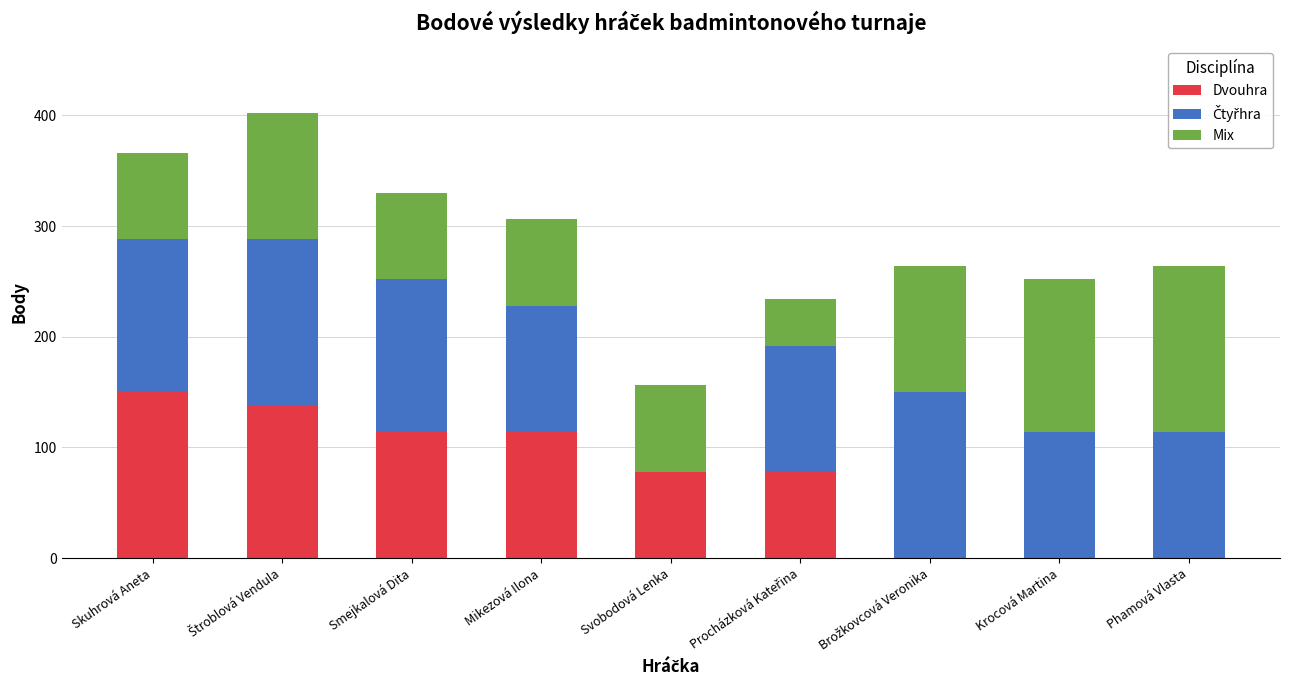

What is the sum of all Dvouhra values?

672